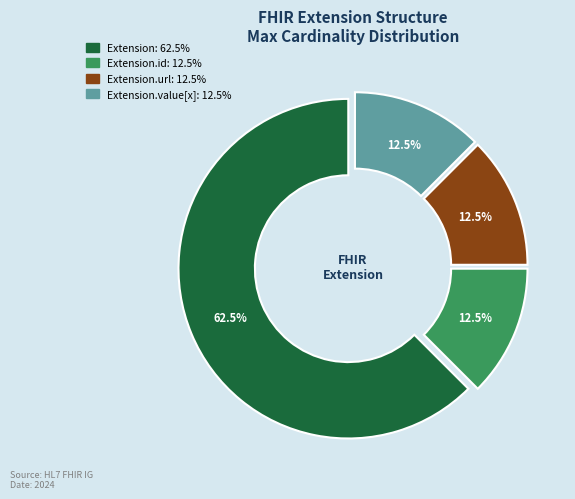

Is there any slice that represents more than half of the pie?

Yes